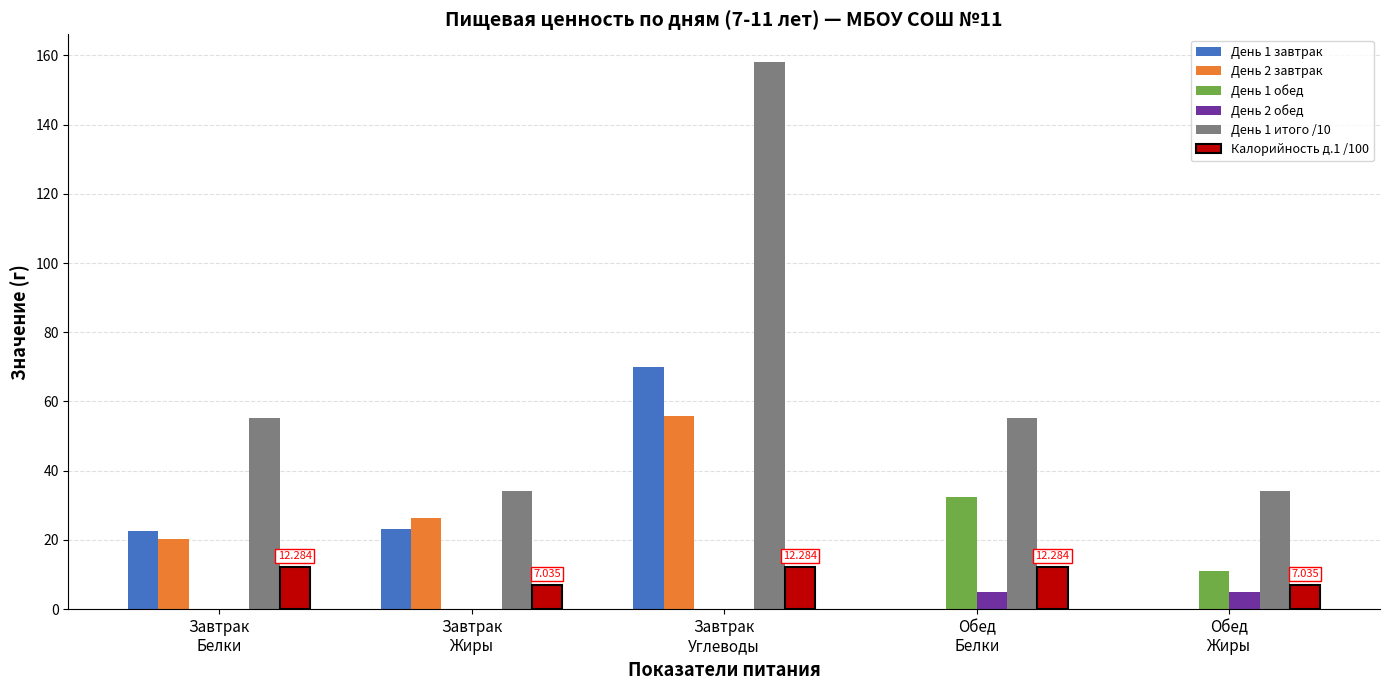

Where does the День 1 завтрак series first go above 22?

Завтрак
Белки